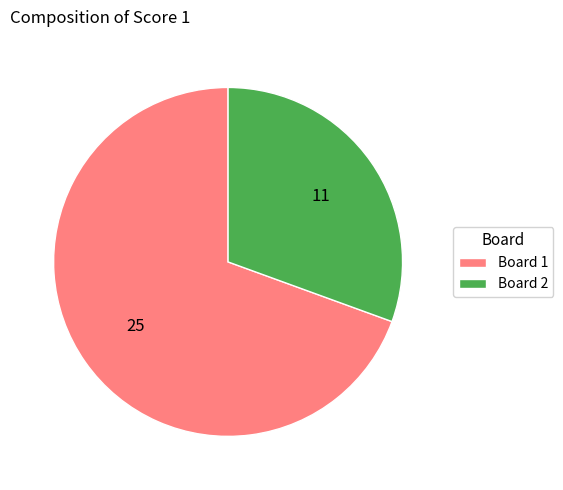

Is the sum of Board 1 and Board 2 greater than half?

Yes